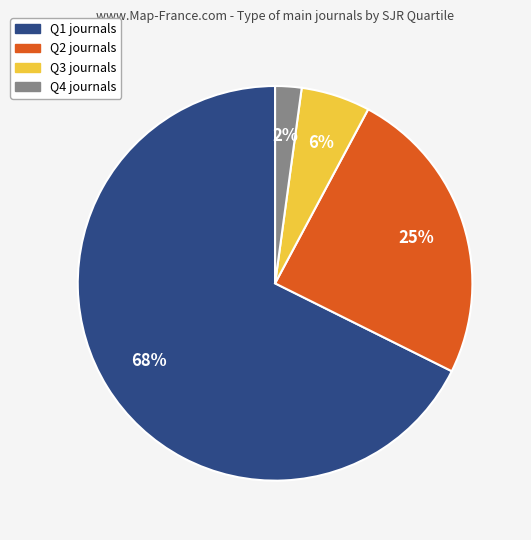

Which has a higher value, Q2 or Q4?

Q2